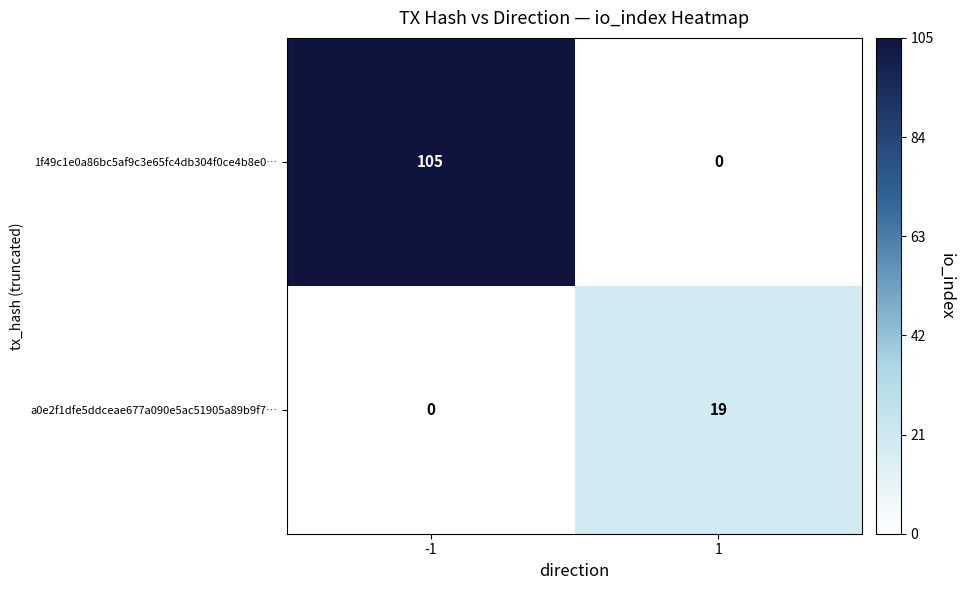

What is the difference between the maximum and minimum values in the a0e2f1dfe5ddceae677a090e5ac51905a89b9f7… series?

19